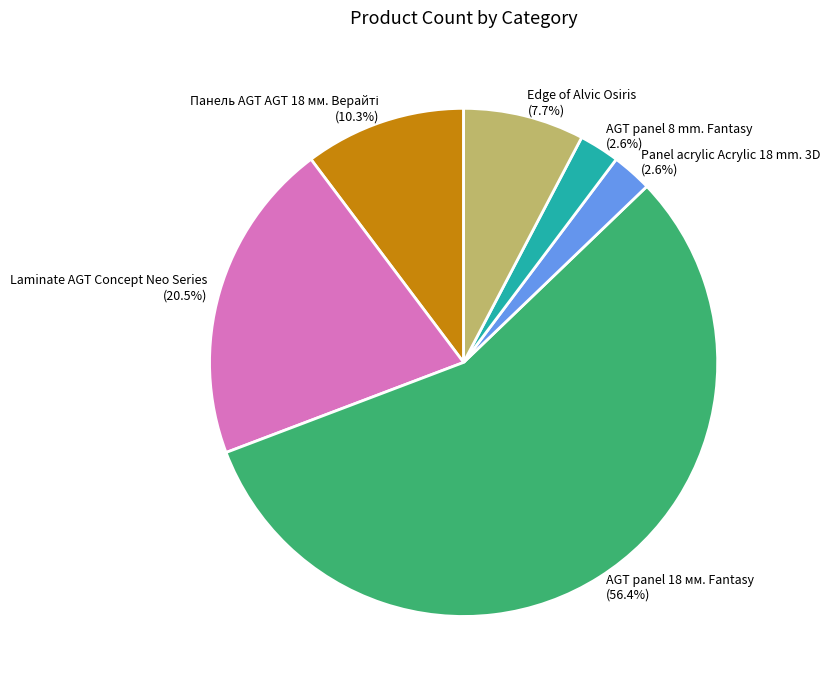

How much of the chart is everything except AGT panel 8 mm. Fantasy?

97.4%